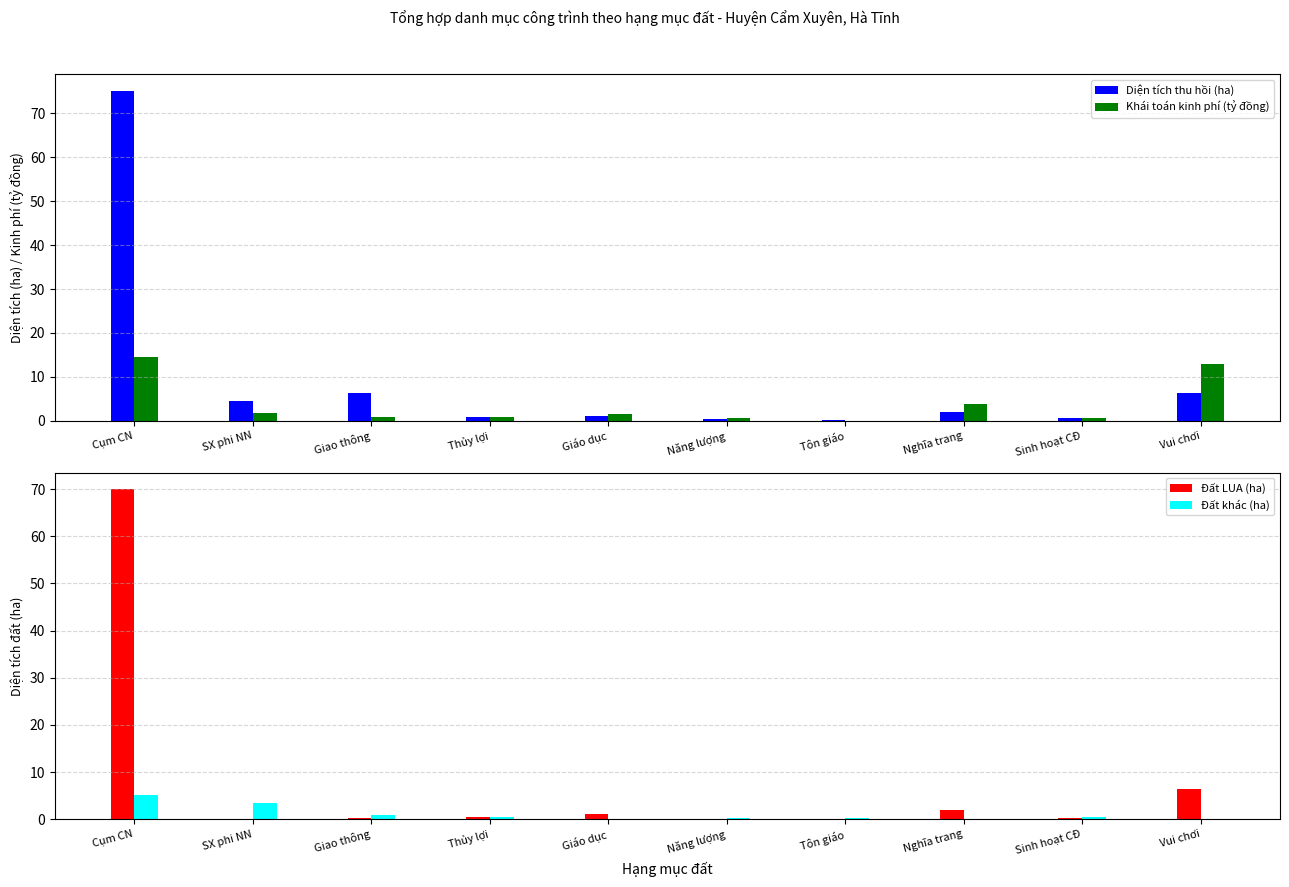

What is the difference between the maximum and minimum values in the Đất LUA (ha) series?

70.0